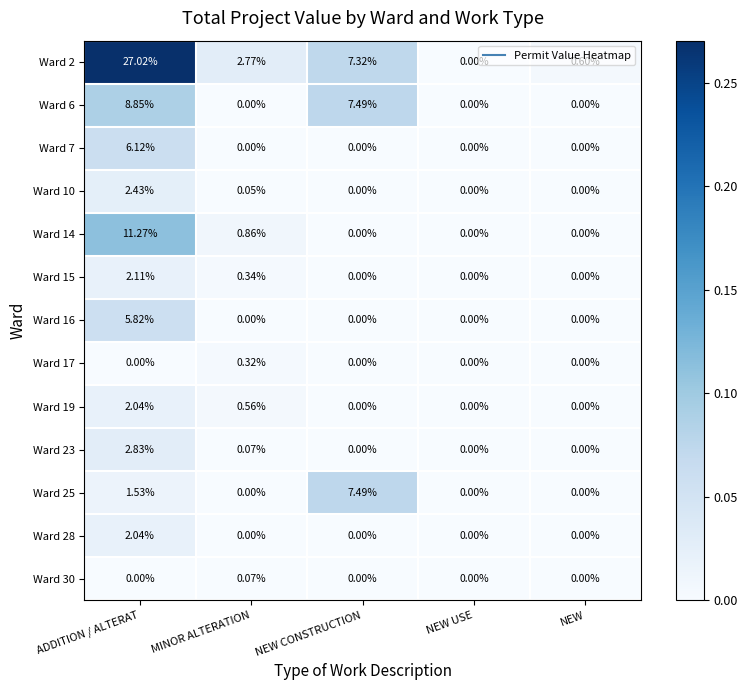

Which series has the widest spread of values?

Ward 2